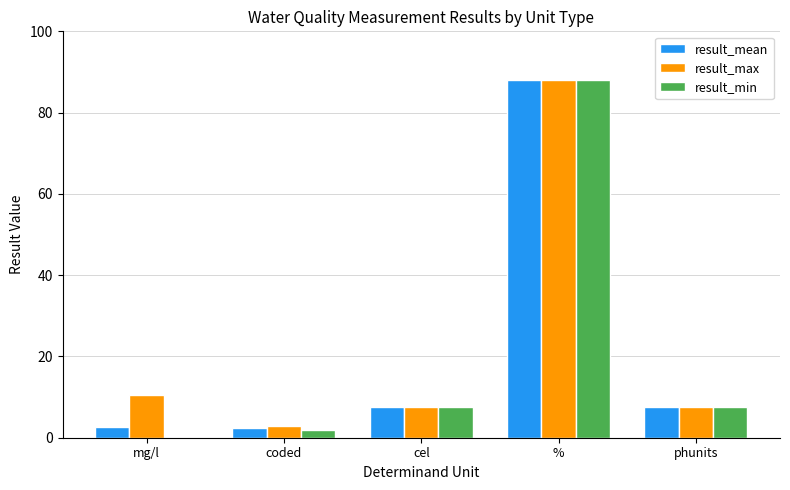

What are all the series names shown in the legend?

result_mean, result_max, result_min